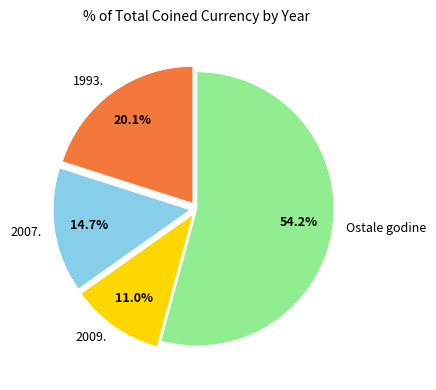

To the nearest percent, what is the difference between the largest and smallest slice percentages?

43%